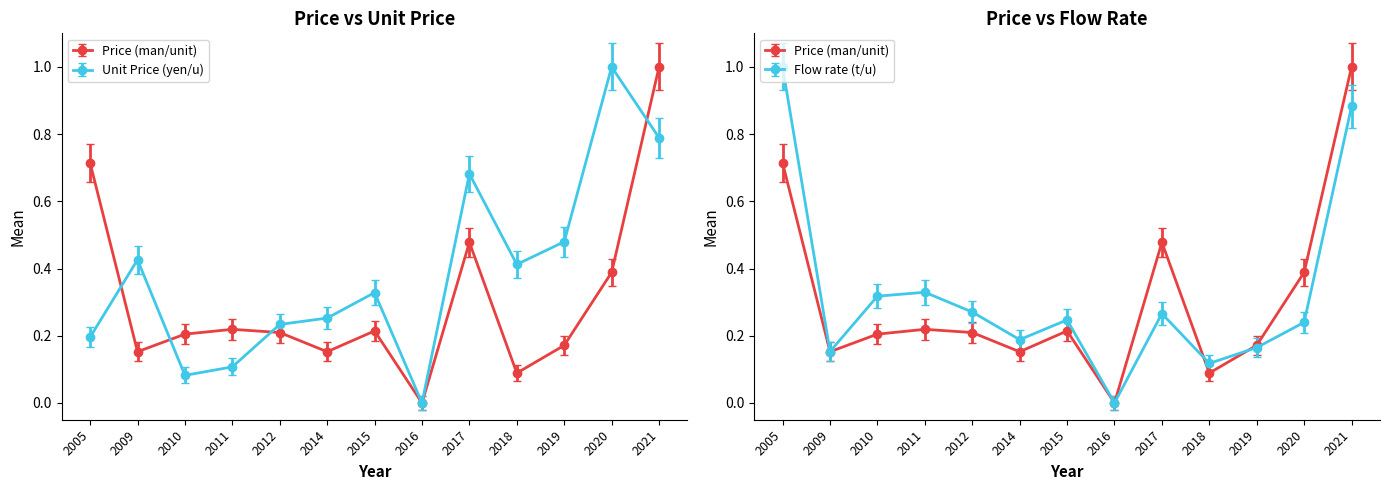

Is it true that Flow rate (t/u) equals 0.2 at 2020?

True